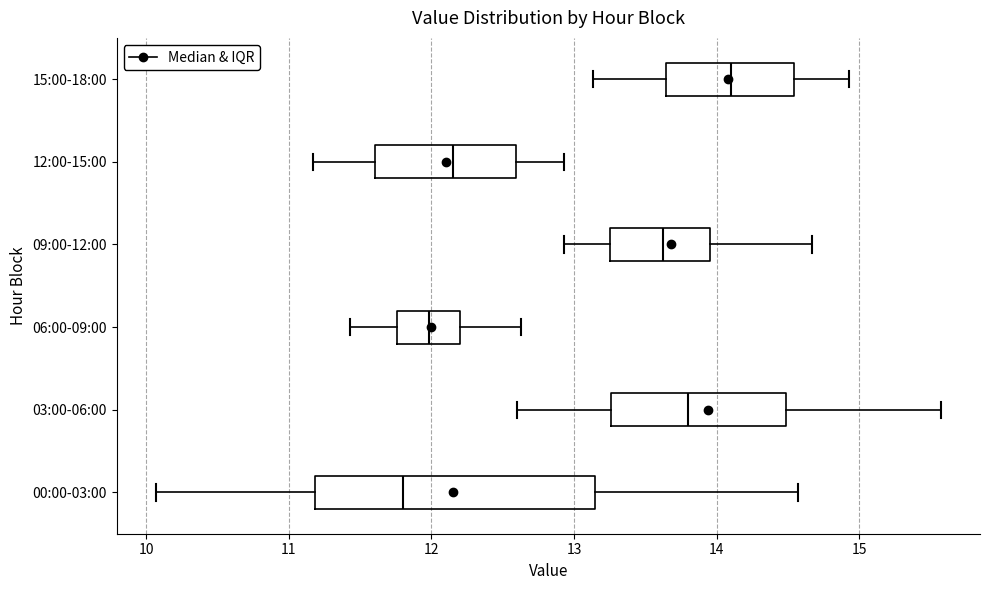

Reading bottom to top, transcribe this box plot: for each box, give where its median line is, the range the box spans, and where its two whiskers end, as read against the x-axis. The values are not printed on the chart, so give them approximately, as read against the axis.

00:00-03:00: median 11.8, box 11.2 to 13.1, whiskers 10.1 to 14.6
03:00-06:00: median 13.8, box 13.3 to 14.5, whiskers 12.6 to 15.6
06:00-09:00: median 12.0, box 11.8 to 12.2, whiskers 11.4 to 12.6
09:00-12:00: median 13.6, box 13.3 to 14.0, whiskers 12.9 to 14.7
12:00-15:00: median 12.2, box 11.6 to 12.6, whiskers 11.2 to 12.9
15:00-18:00: median 14.1, box 13.6 to 14.5, whiskers 13.1 to 14.9